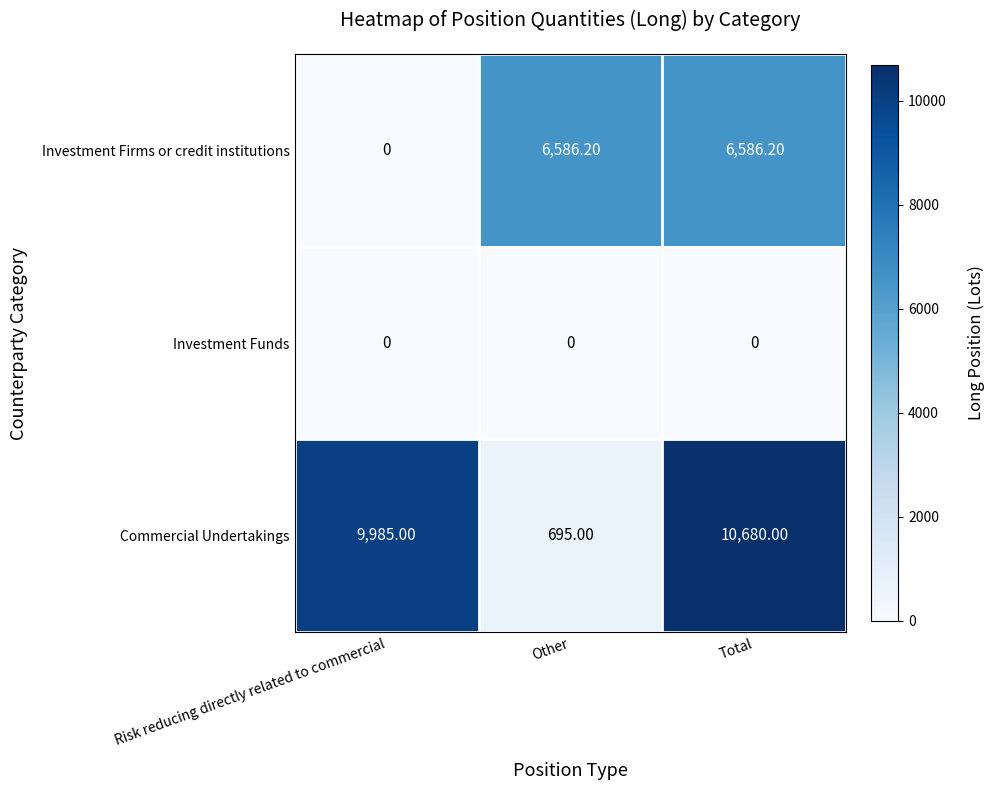

Rank the series by their average value, from lowest to highest.

Investment Funds, Investment Firms or credit institutions, Commercial Undertakings